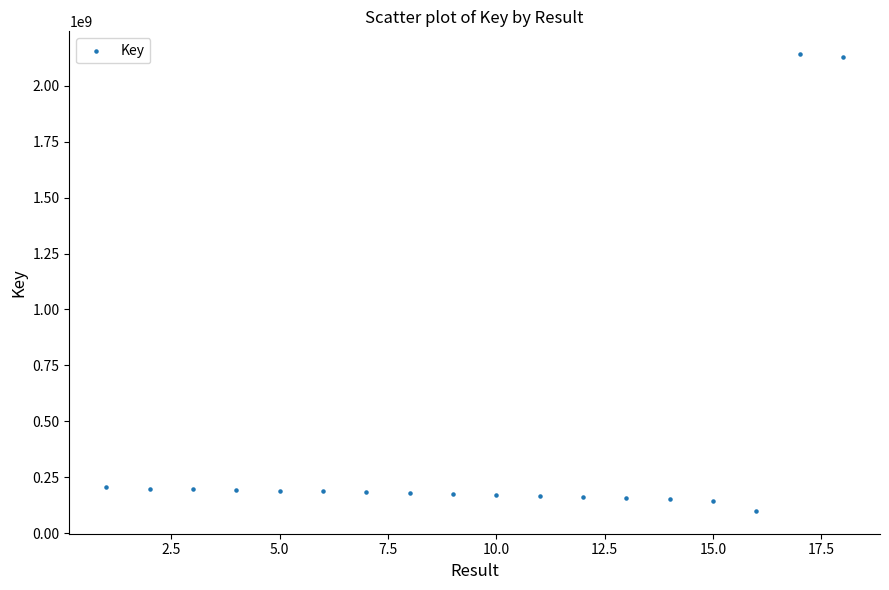

What is the range of Y values (max minus min)?

2039359471